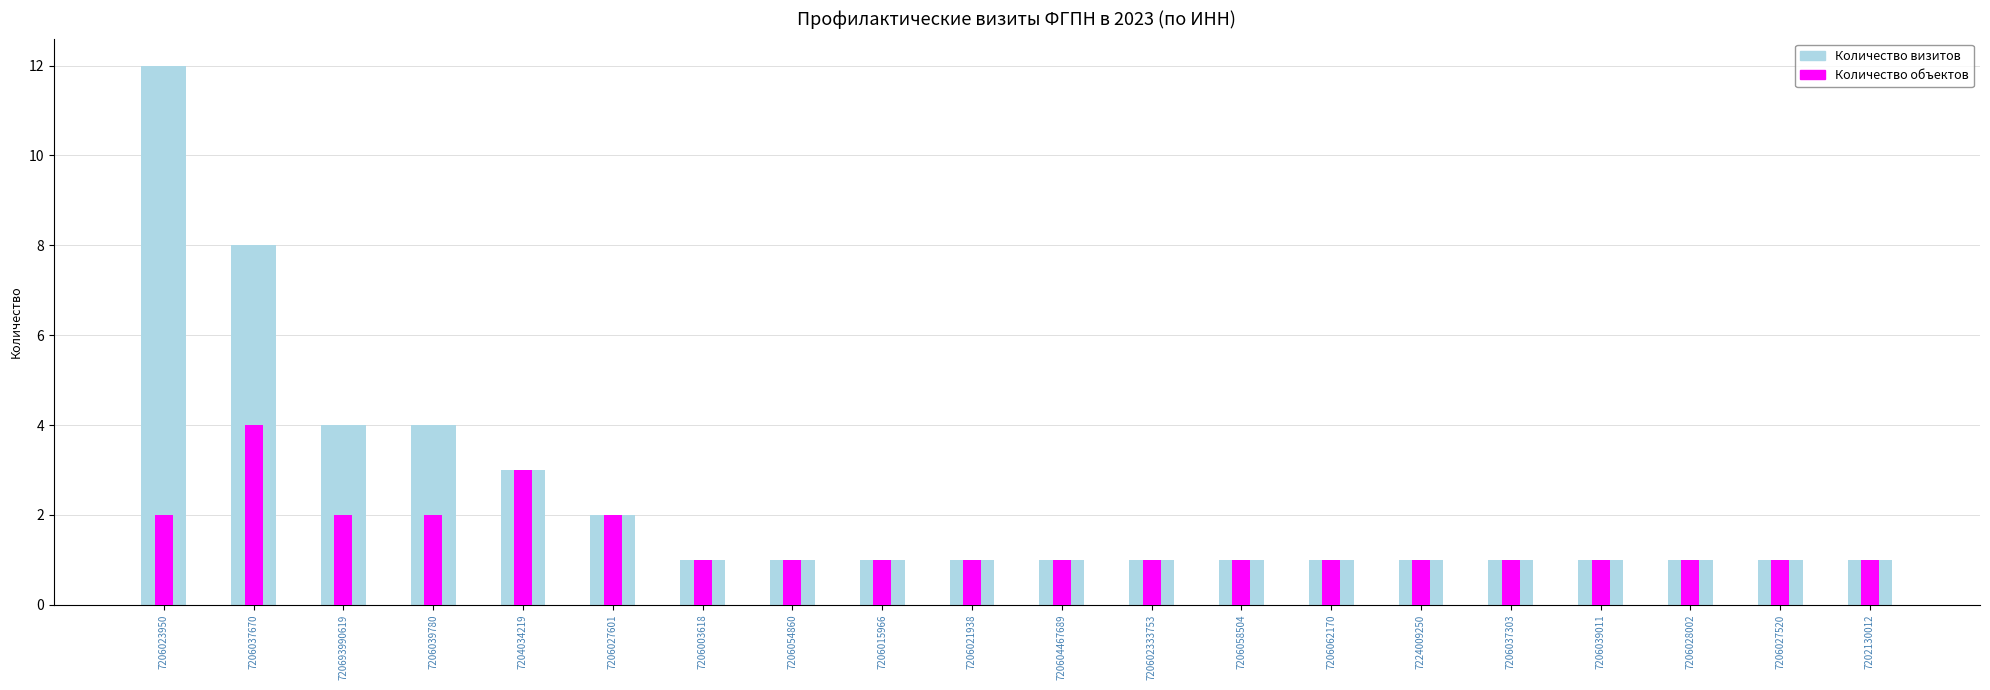

Which series has the largest range (max minus min)?

Количество визитов